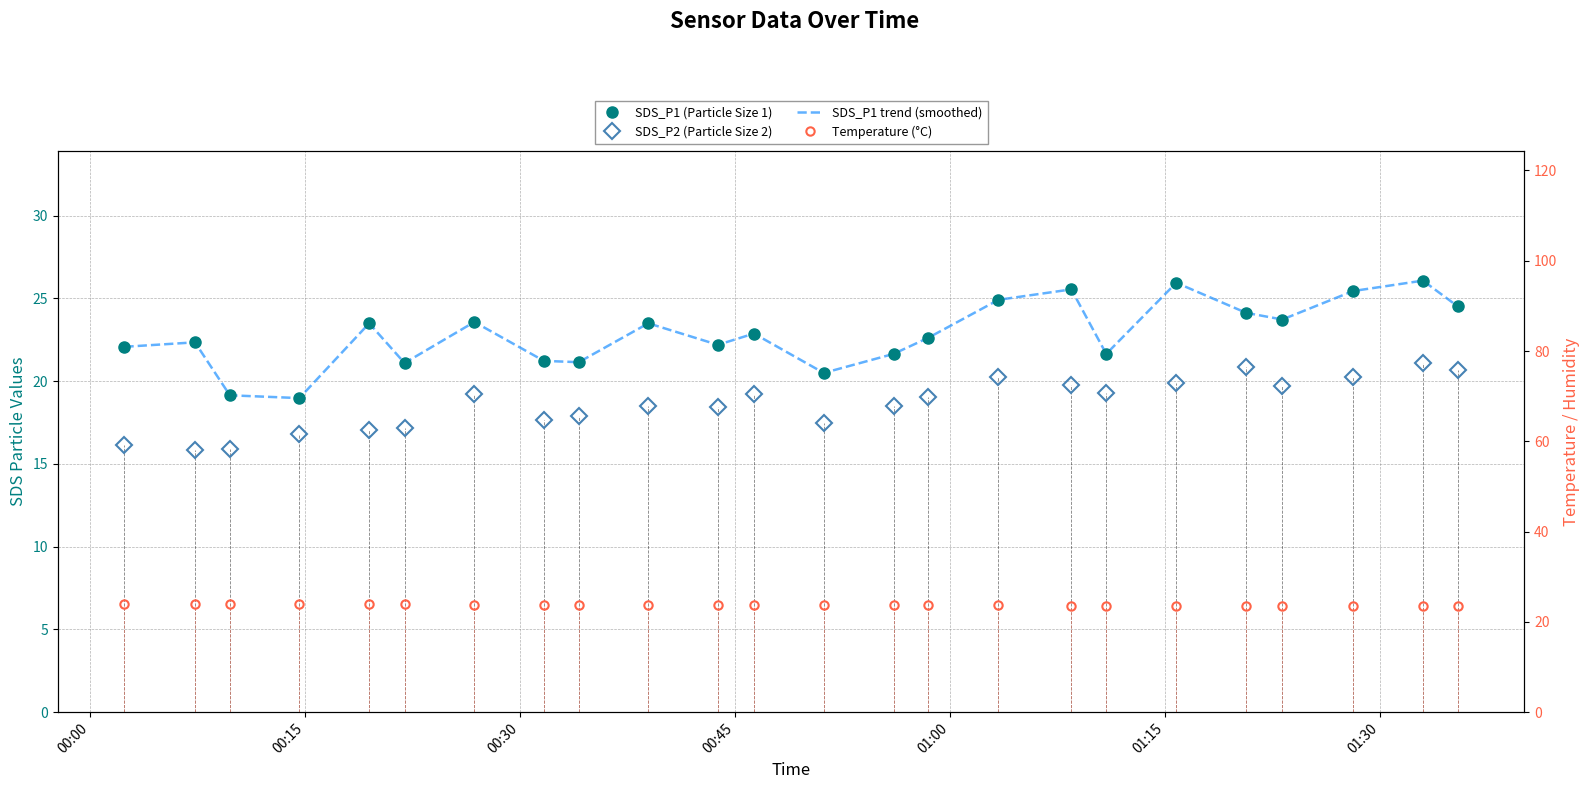

What is the difference between the maximum and second lowest values in the SDS_P2 (Particle Size 2) series?

5.1